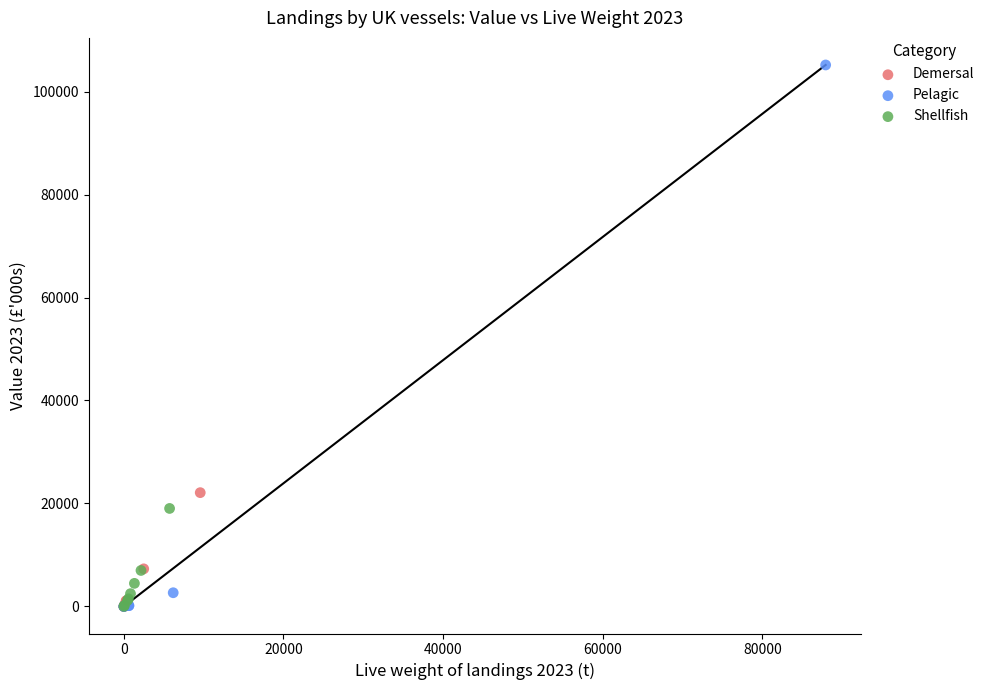

Which series reaches the maximum Y coordinate?

Pelagic